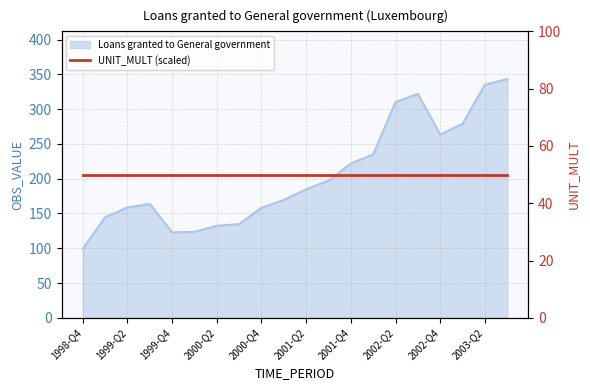

What is the sum of the values at 2003-Q3 and 1998-Q4?

442.3